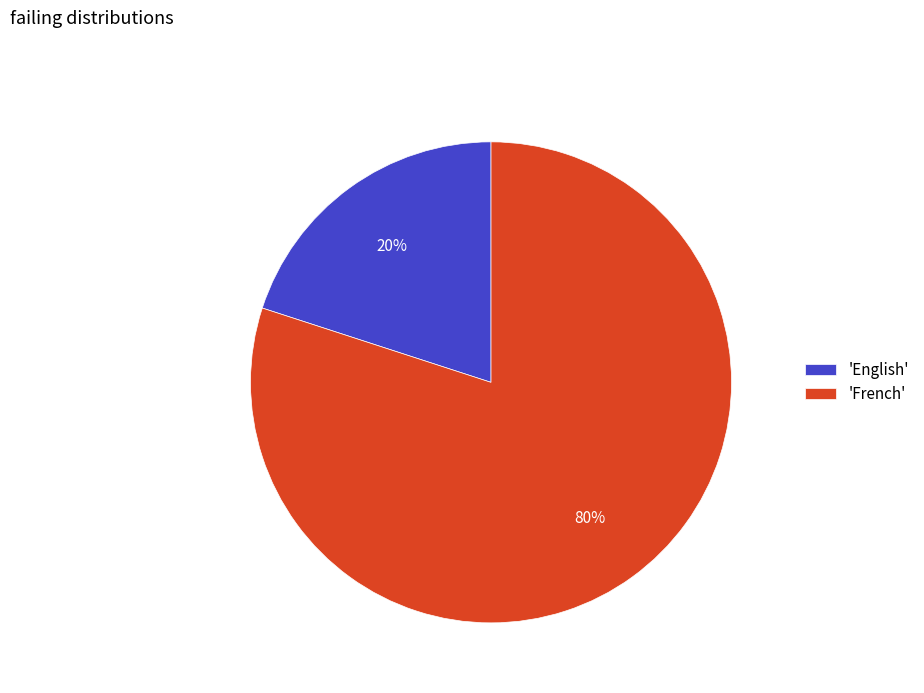

Is it true that 'French' is 66% of the pie?

False